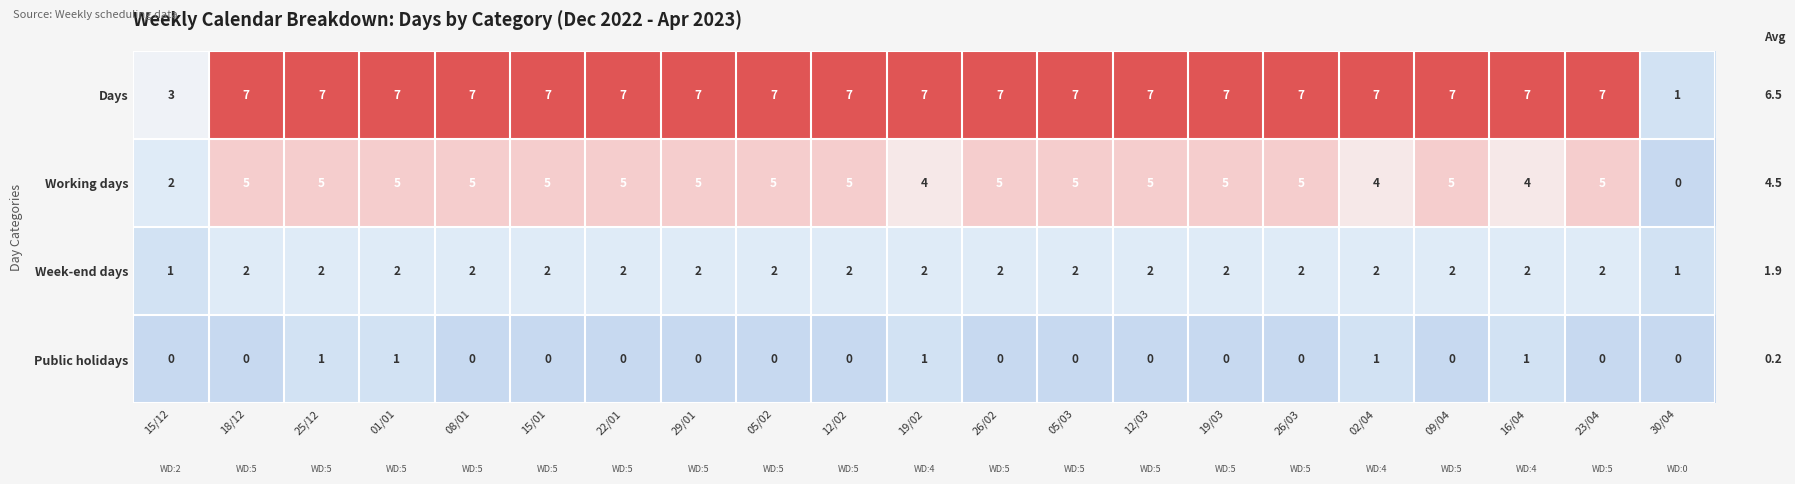

List the series in order of their peak value, lowest first.

Public holidays, Week-end days, Working days, Days